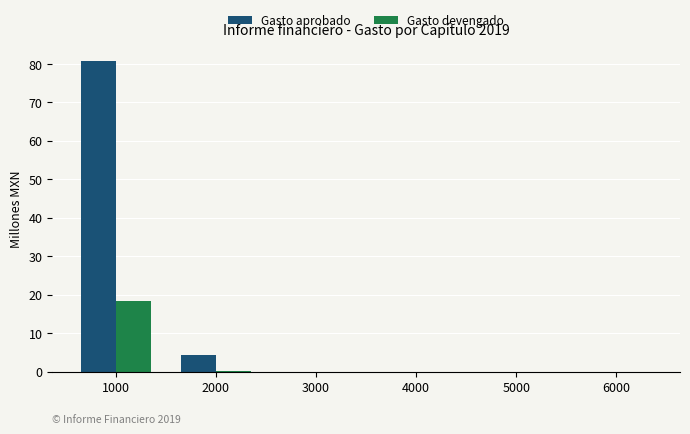

What is the sum of the Gasto devengado values at 4000 and 1000?

18.3